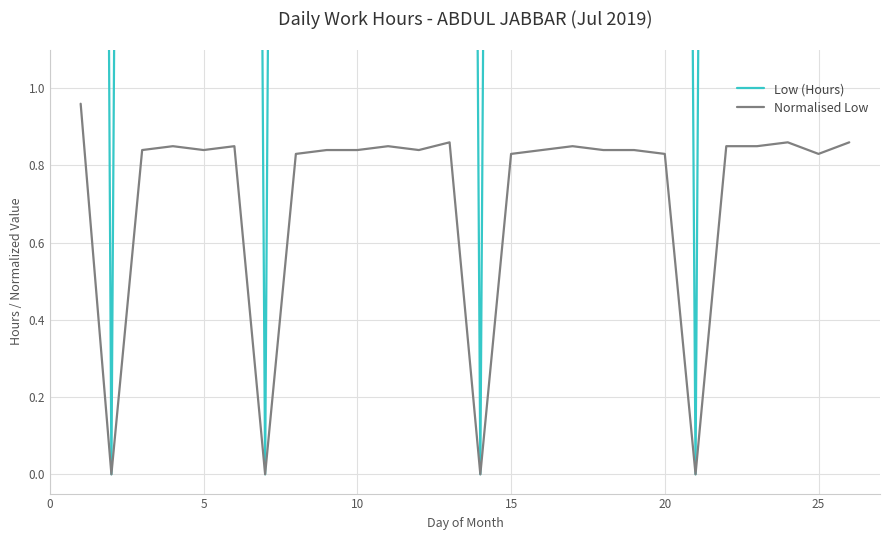

Is the value of Normalised Low at 21 greater than the value of Low (Hours) at 25?

Yes